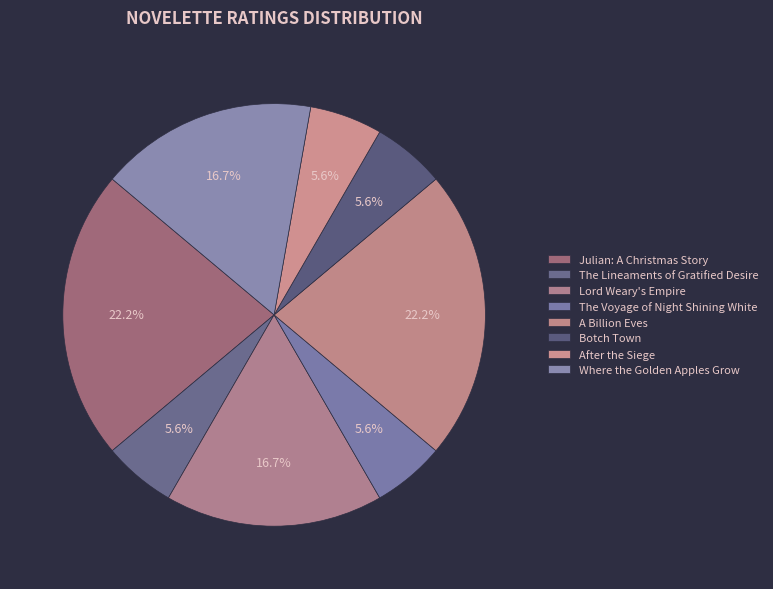

Approximately how many times larger is the value at After the Siege compared to The Lineaments of Gratified Desire?

1.0